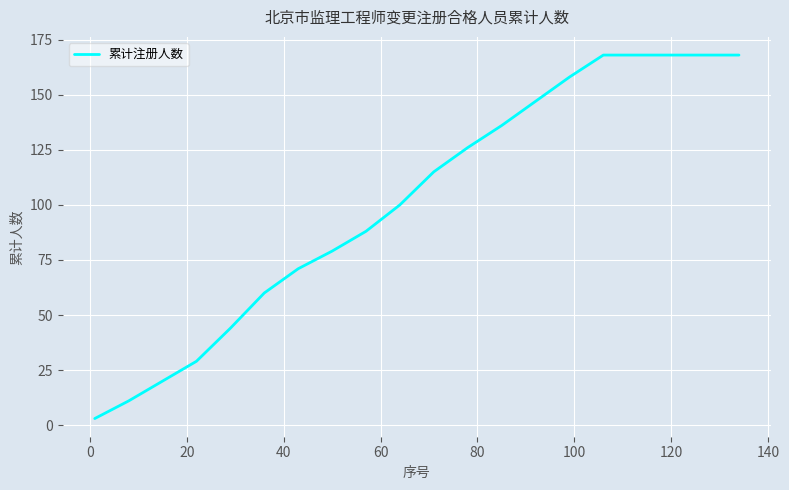

What is the greatest value displayed?

168